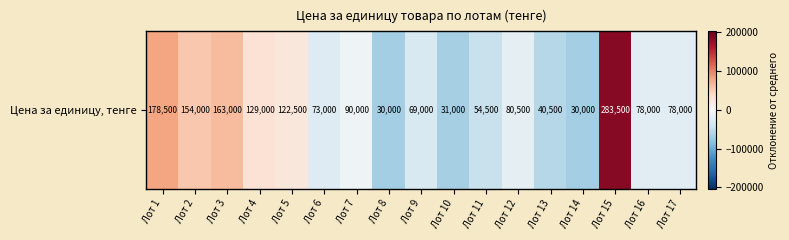

How many values exceed -21117?

8